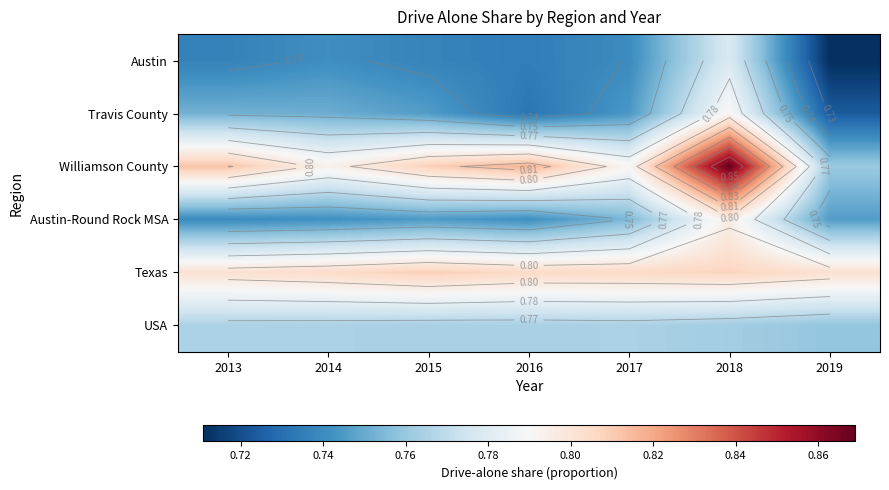

Between 2018 and 2014, which is larger?

2018